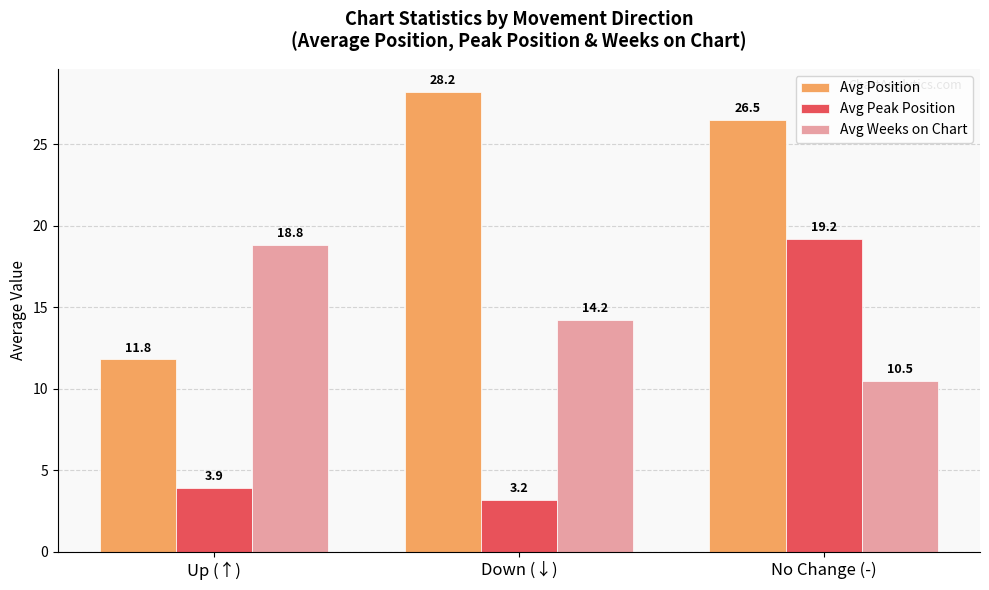

What value does the Avg Position series have at Down (↓)?

28.2